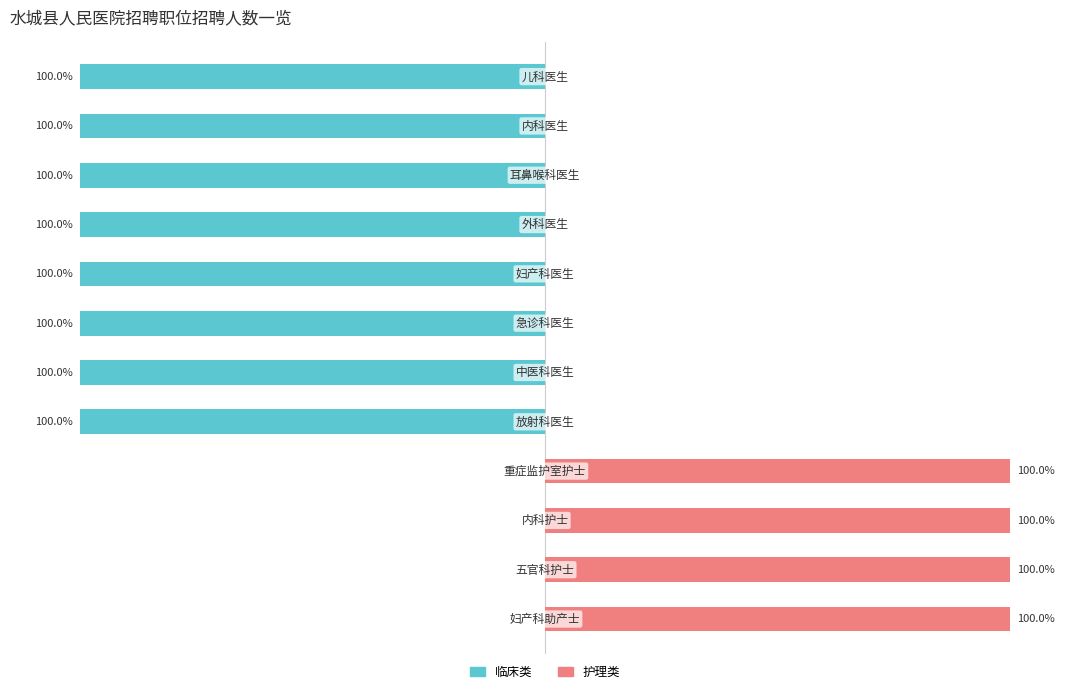

Reading left to right, list all the values displayed in this chart.

临床类: -100	-100	-100	-100	-100	-100	-100	-100	0	0	0	0
护理类: 0	0	0	0	0	0	0	0	100	100	100	100